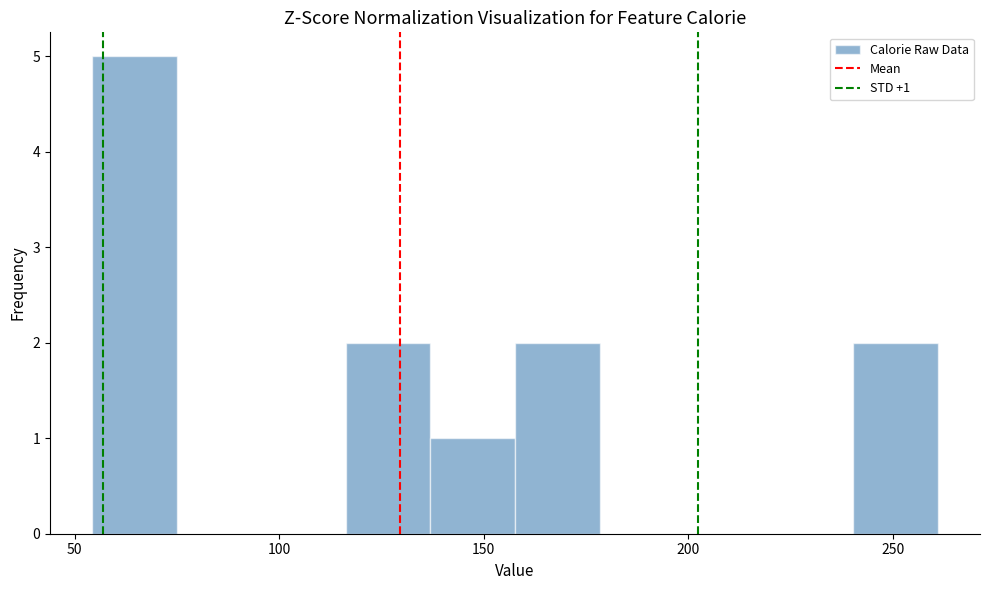

Over which range of the x-axis is the bar tallest?

55 to 75